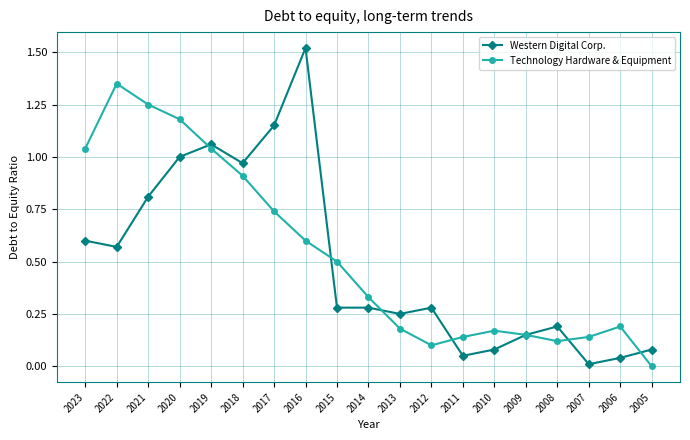

After their last crossing, which series has the higher values: Western Digital Corp. or Technology Hardware & Equipment?

Western Digital Corp.